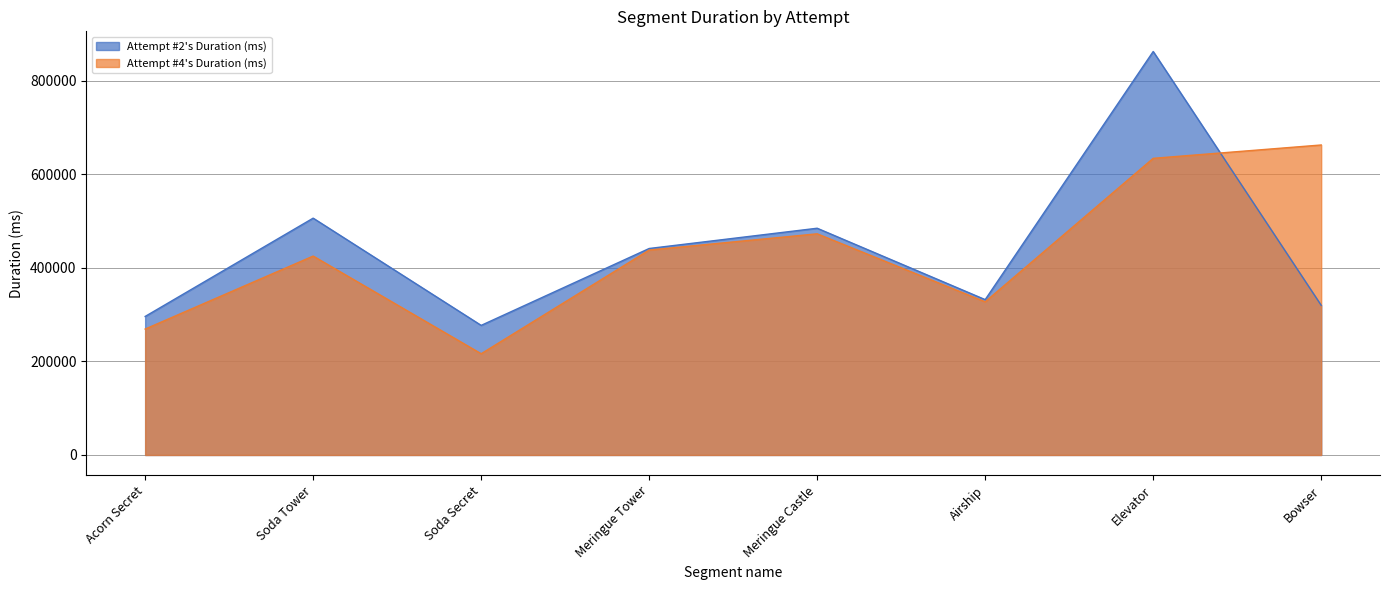

What are all the series names shown in the legend?

Attempt #2's Duration (ms), Attempt #4's Duration (ms)